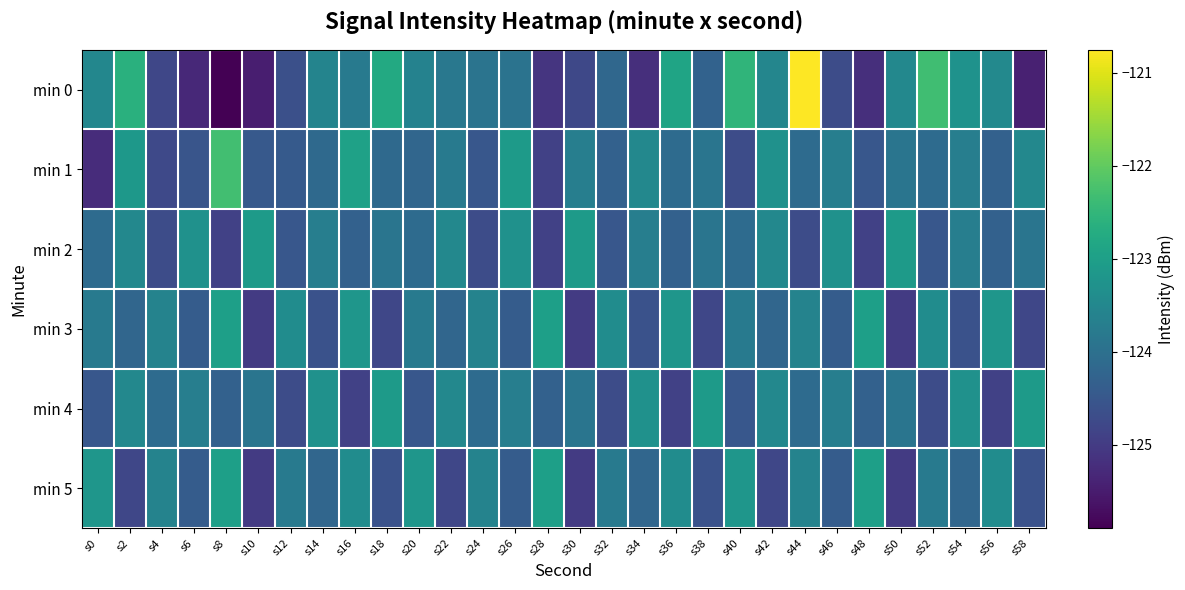

Which label corresponds to the largest value in the chart?

s44